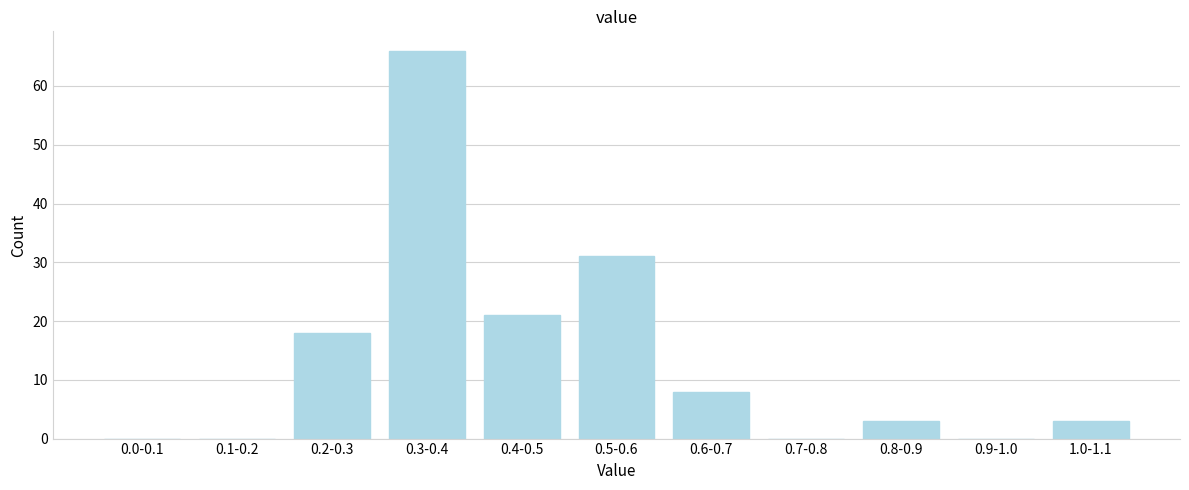

Reading left to right, transcribe all the data shown in this chart.

0.0-0.1=0	0.1-0.2=0	0.2-0.3=18	0.3-0.4=66	0.4-0.5=21	0.5-0.6=31	0.6-0.7=8	0.7-0.8=0	0.8-0.9=3	0.9-1.0=0	1.0-1.1=3